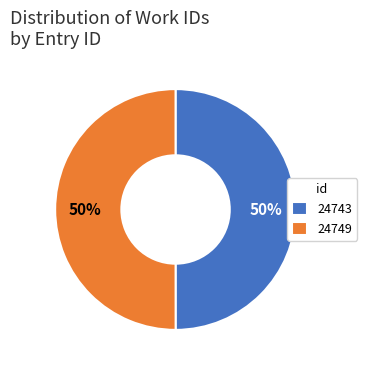

What is the ratio of the value at 24743 to the value at 24749?

1.0